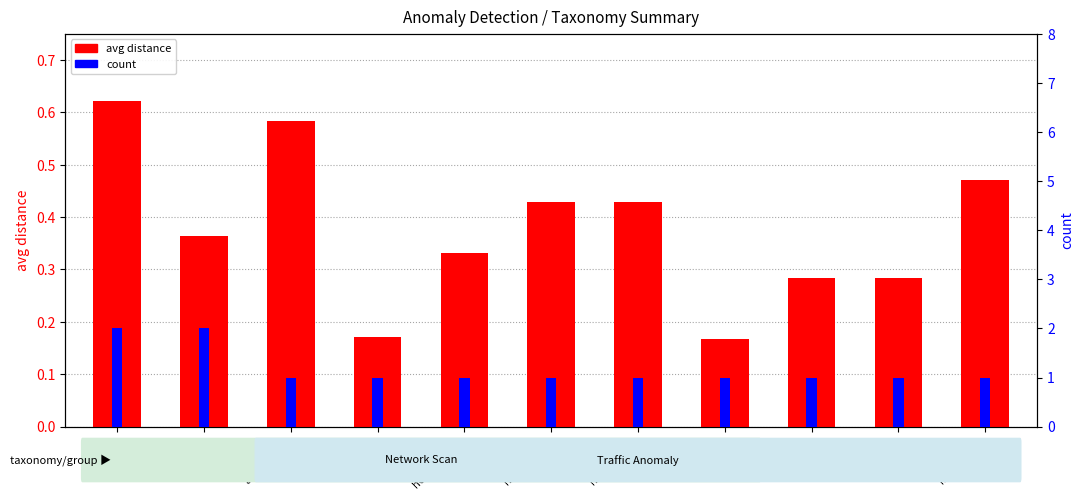

Reading right to left, list all the values displayed in this chart.

avg distance: 0.5	0.3	0.3	0.2	0.4	0.4	0.3	0.2	0.6	0.4	0.6
count: 1.0	1.0	1.0	1.0	1.0	1.0	1.0	1.0	1.0	2.0	2.0